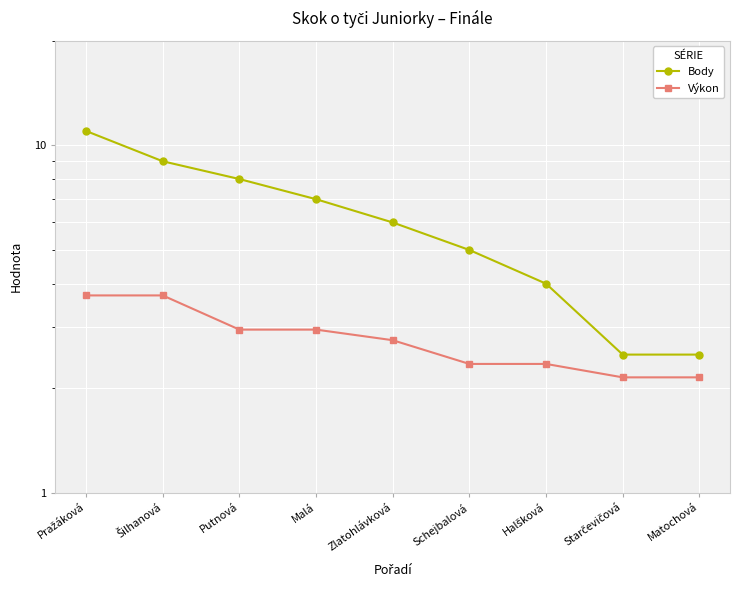

True or false: Body has more than 2 interior local peaks.

False